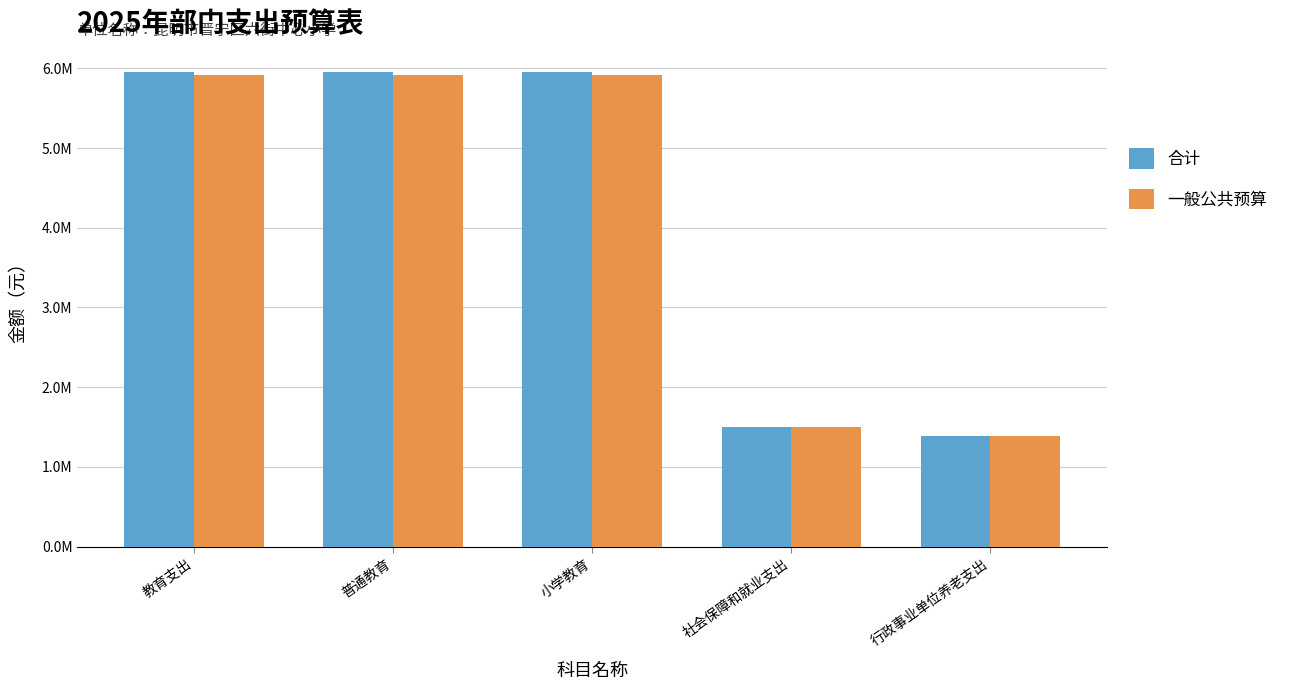

What are all the series names shown in the legend?

合计, 一般公共预算